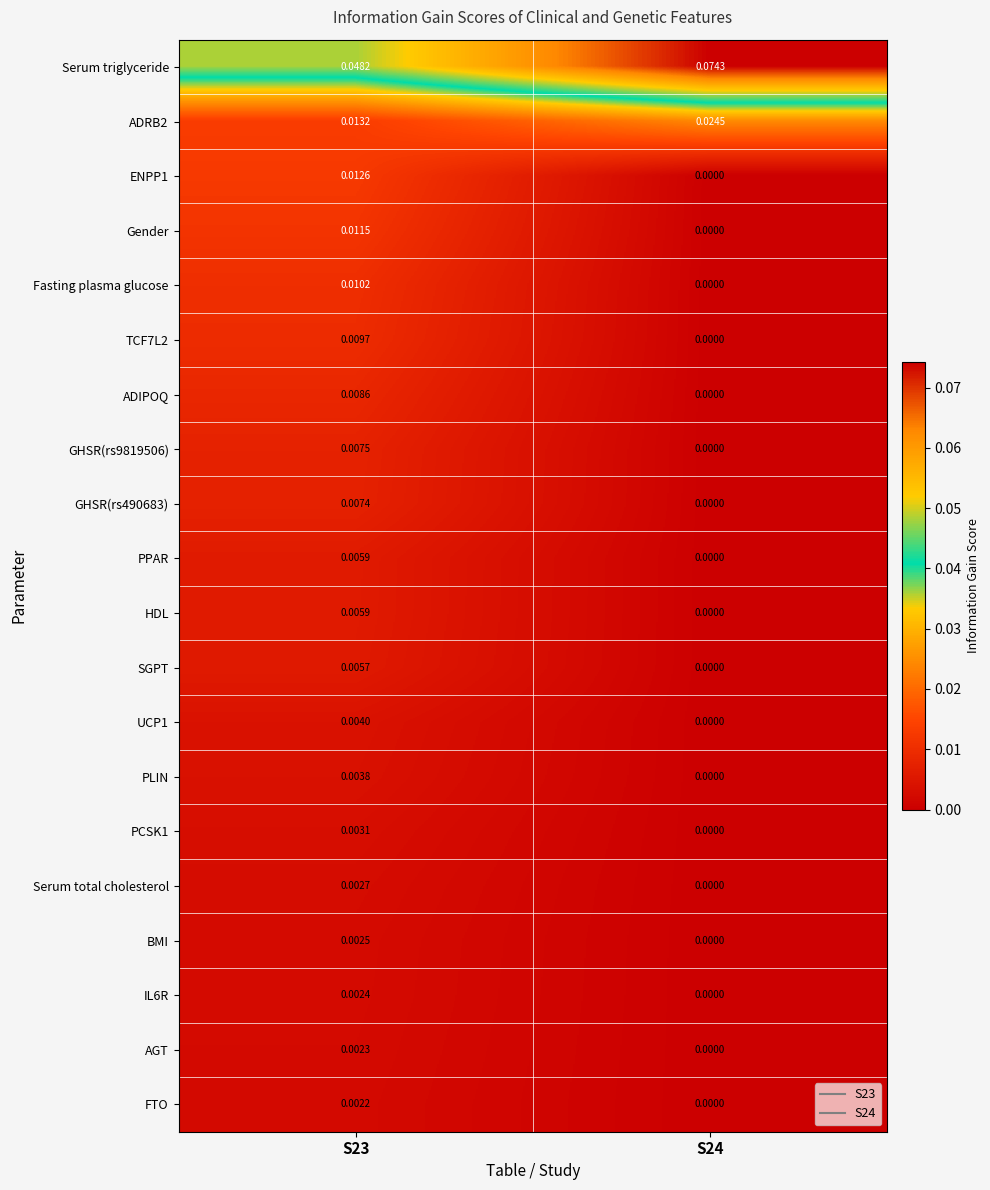

Is the value of HDL at S23 greater than the value of ENPP1 at S24?

Yes